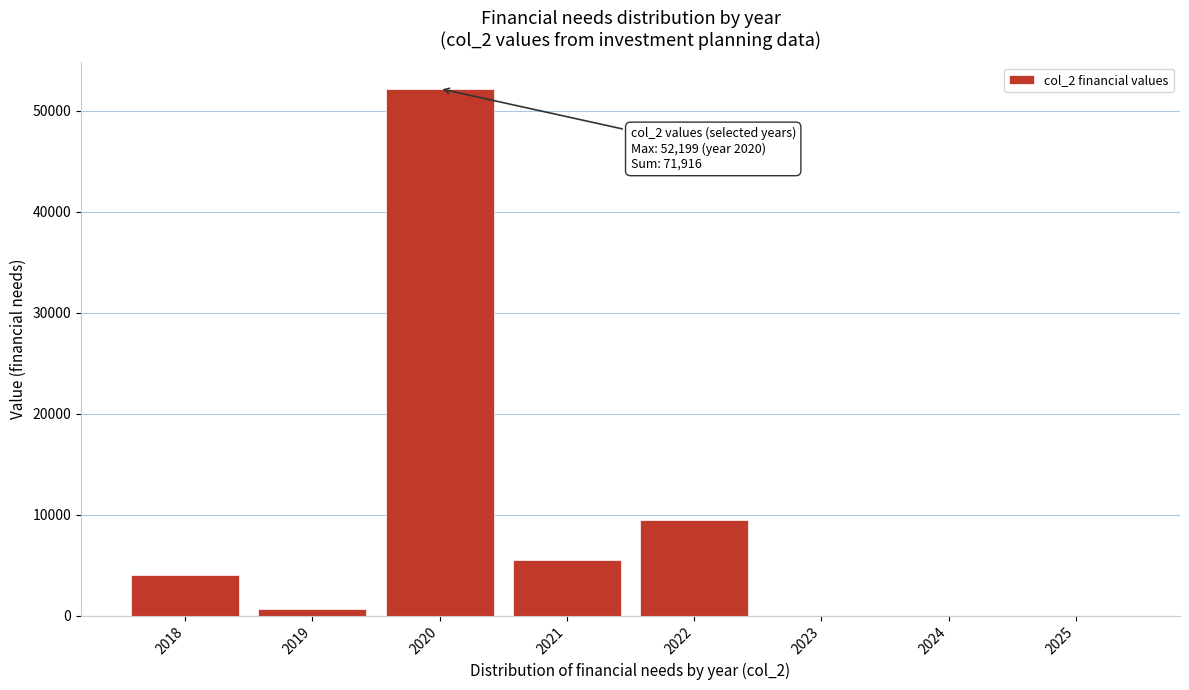

Reading right to left, extract all data points from this chart.

2025=0.0	2024=0.0	2023=0.0	2022=9488.9	2021=5479.1	2020=52199.4	2019=683.9	2018=4064.2